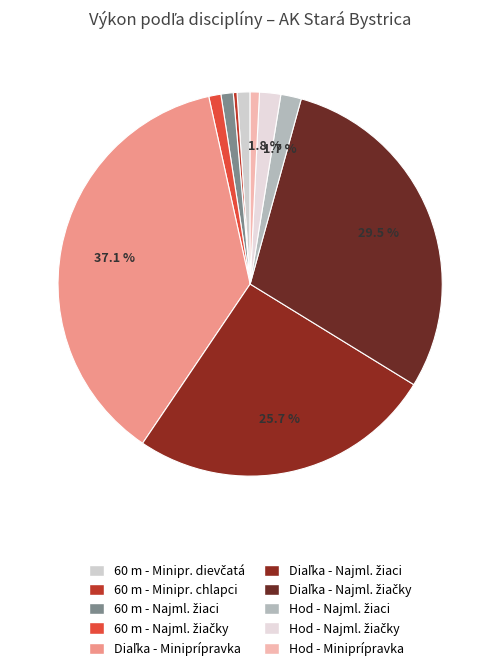

Count the number of slices in the pie.

10